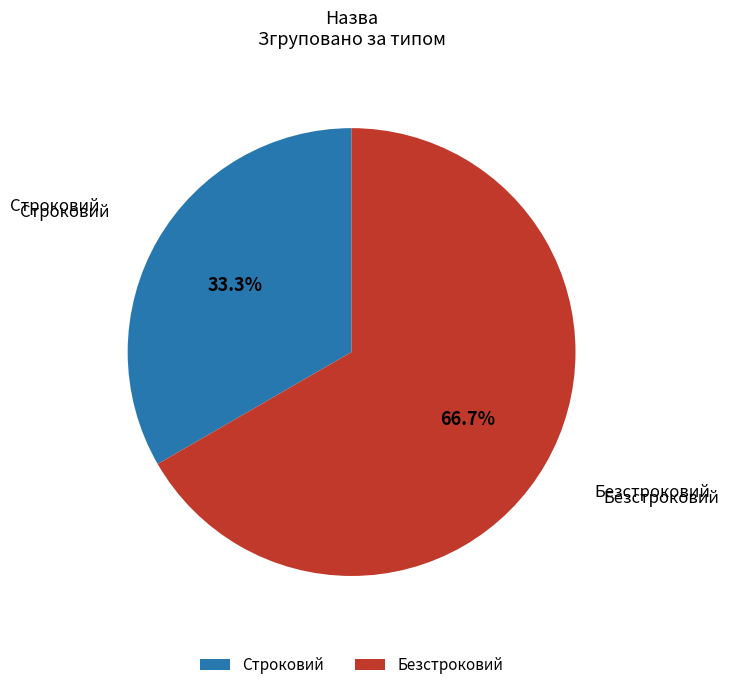

The Безстроковий slice represents 58% of the pie. True or false?

False